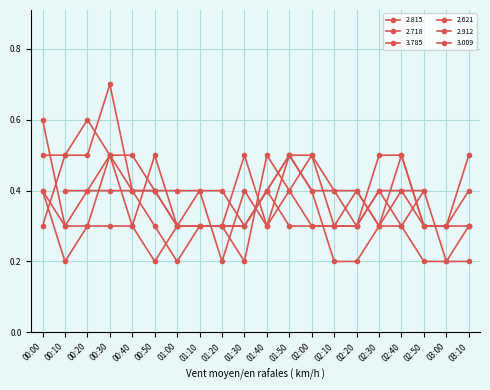

What is the difference between the second highest and minimum values in the 3.785 series?

0.2